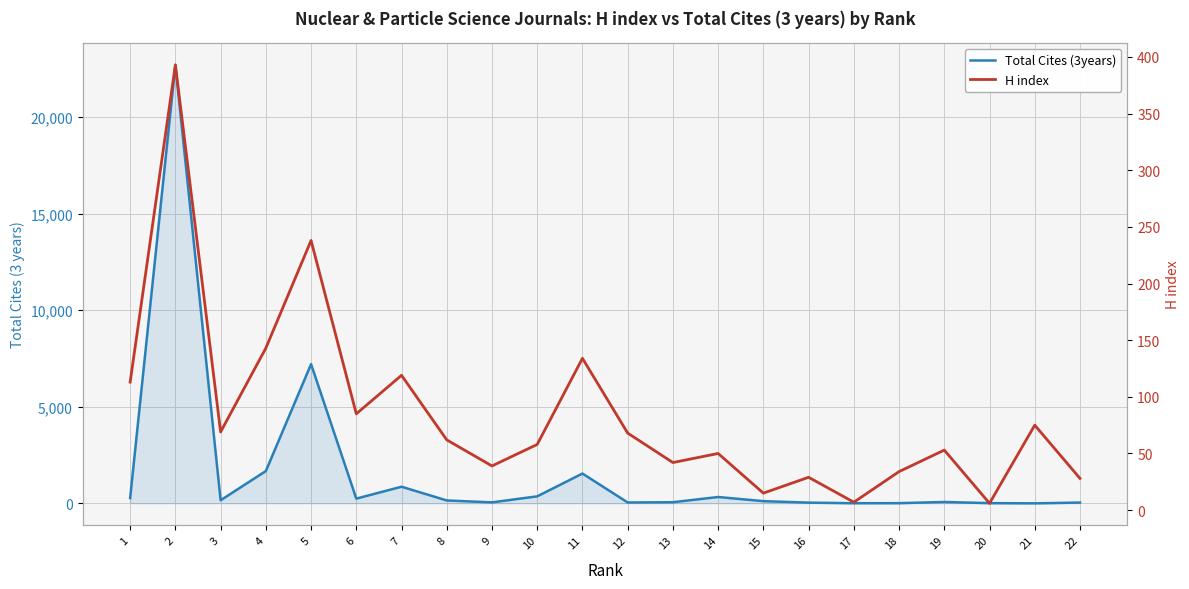

At which label is H index closest to 199?

5